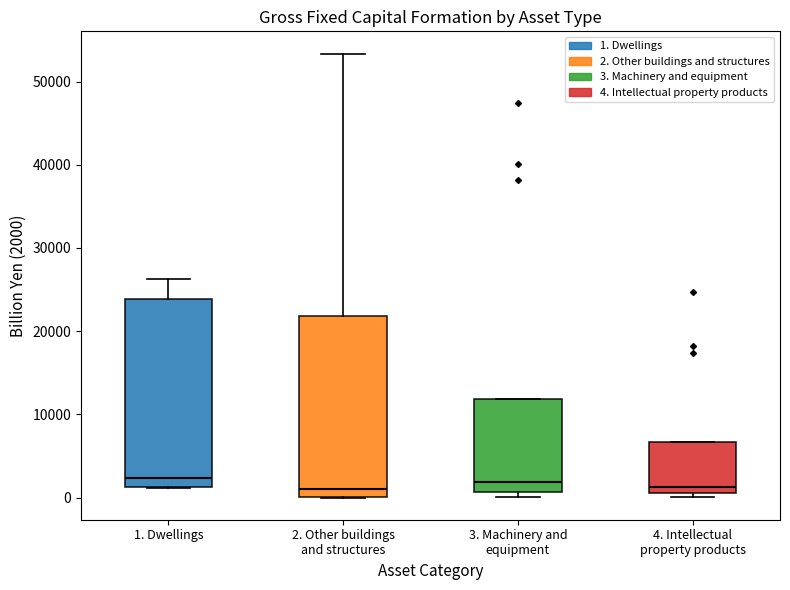

Reading left to right, read every box against the y-axis: the position of its median line, the range the box covers, and the ends of its whiskers. The values are not printed on the chart, so give them approximately, as read against the axis.

1. Dwellings: median 2000, box 1000 to 24000, whiskers 1000 to 26000
2. Other buildings and structures: median 1000, box 0 to 22000, whiskers 0 to 53000
3. Machinery and equipment: median 2000, box 1000 to 12000, whiskers 0 to 12000
4. Intellectual property products: median 1000 (just above the box's lower edge), box 1000 to 7000, whiskers 0 to 7000